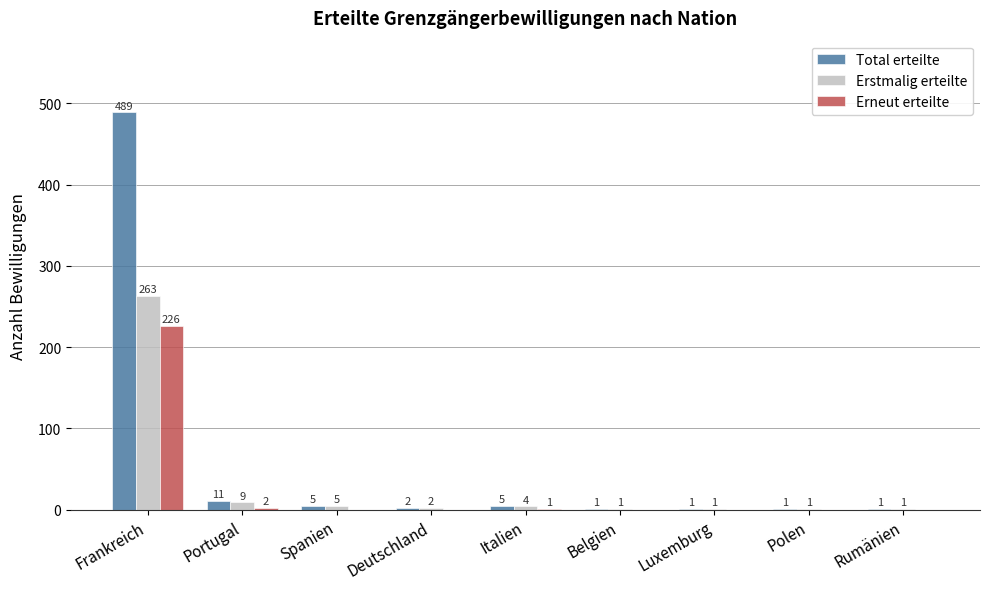

What is the spread (max minus min) of values at Luxemburg?

1